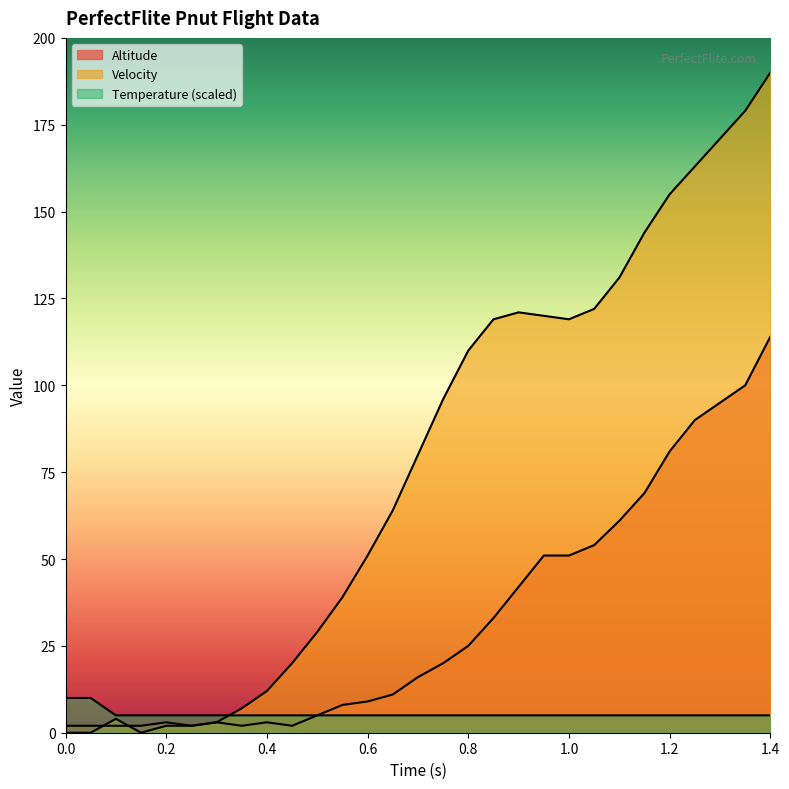

True or false: Temperature has more than 2 points higher than both neighbors.

False